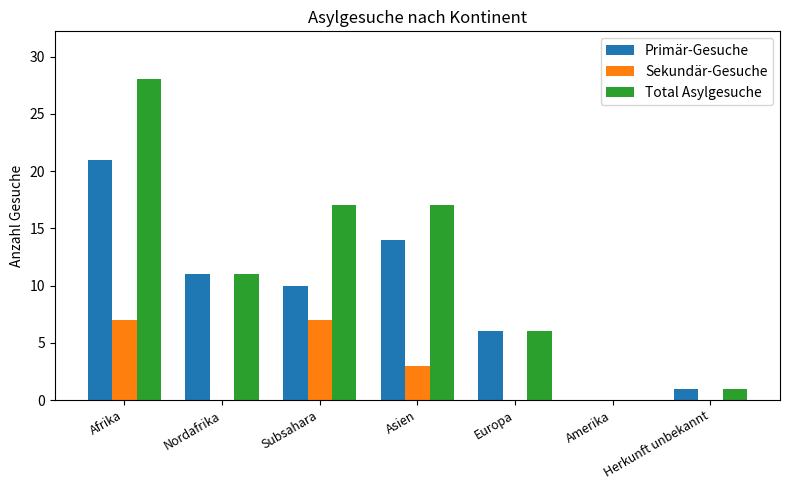

What is the sum of all Primär-Gesuche values?

63